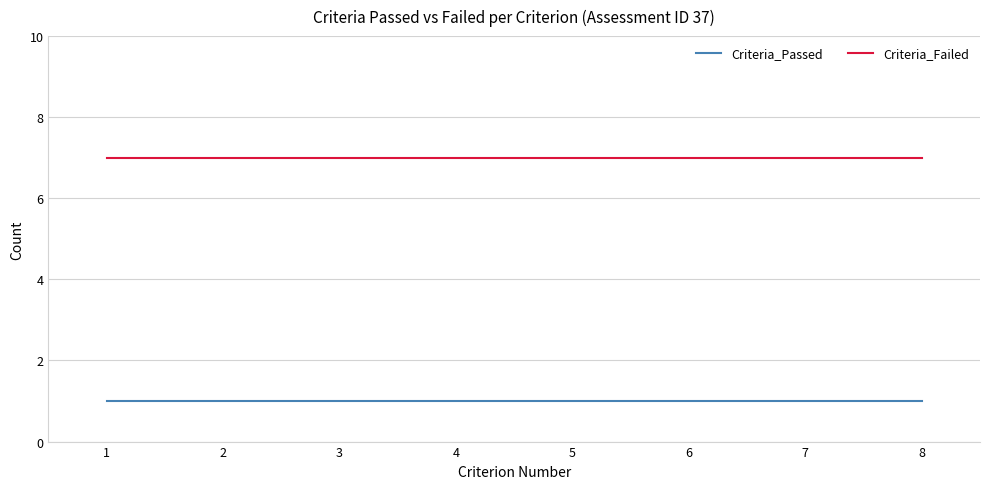

At how many categories does at least one series exceed 1?

8